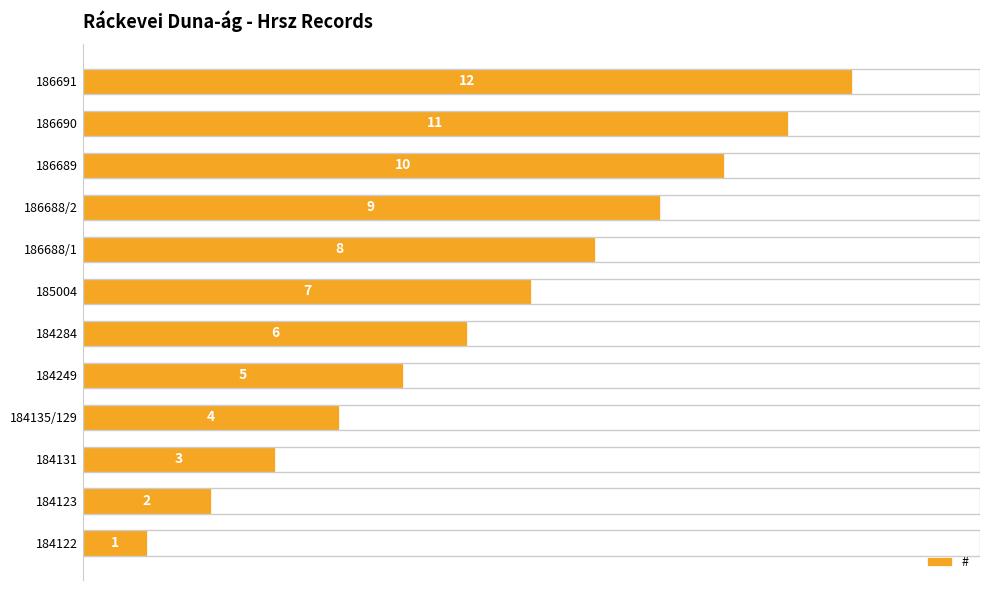

Is it true that the value at 186689 is 4?

False